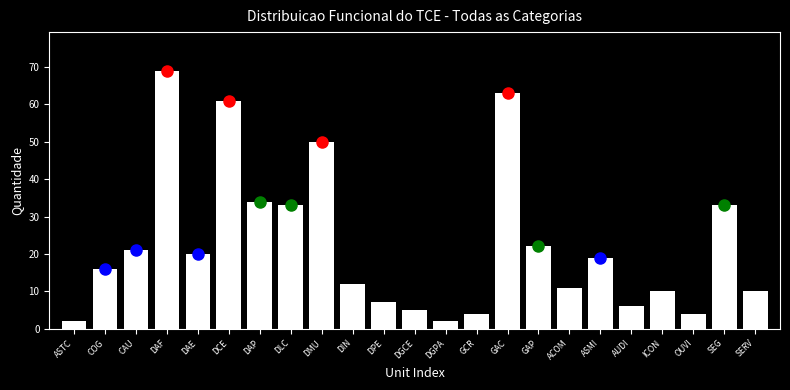

Reading right to left, transcribe all the data shown in this chart.

SERV=10	SEG=33	OUVI=4	ICON=10	AUDI=6	ASMI=19	ACOM=11	GAP=22	GAC=63	GCR=4	DGPA=2	DGCE=5	DPE=7	DIN=12	DMU=50	DLC=33	DAP=34	DCE=61	DAE=20	DAF=69	CAU=21	COG=16	ASTC=2